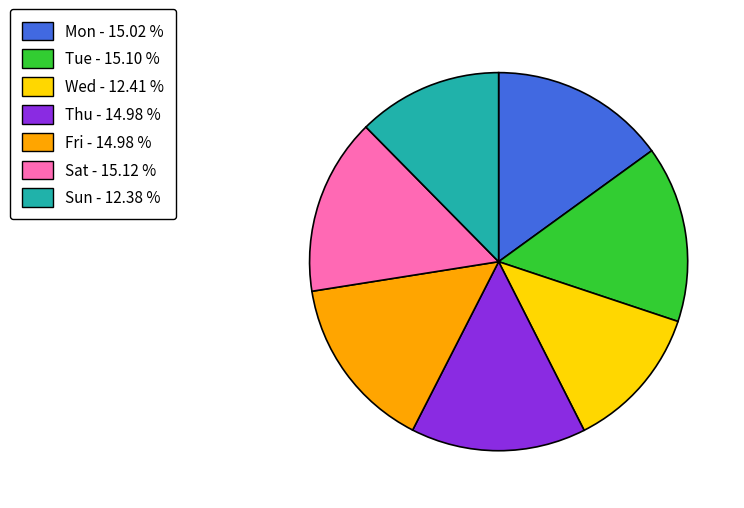

The Mon slice represents 15% of the pie. True or false?

True